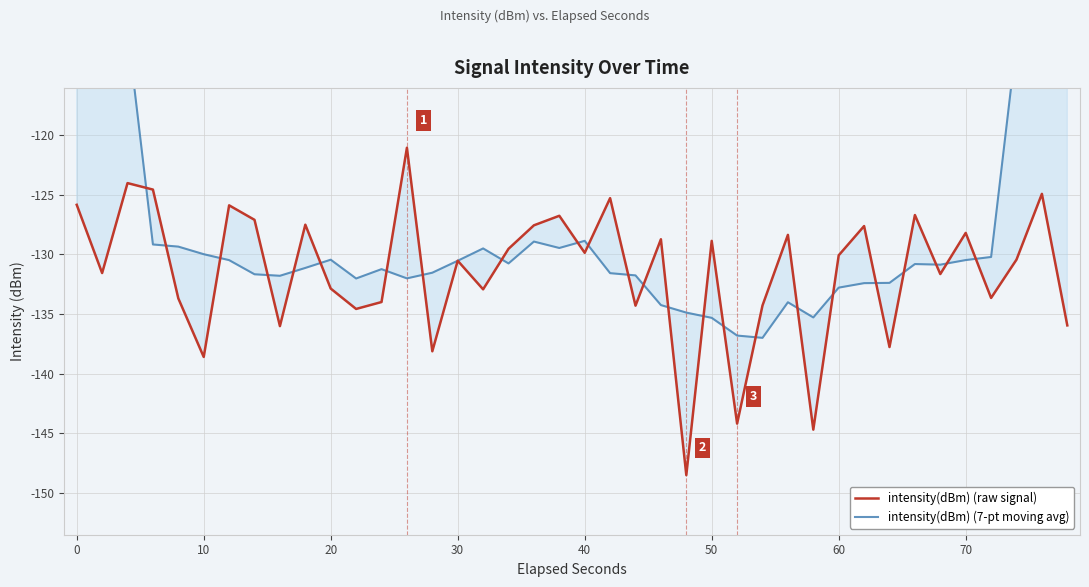

The value of intensity(dBm) (7-pt moving avg) at 14 is -36.7. True or false?

False